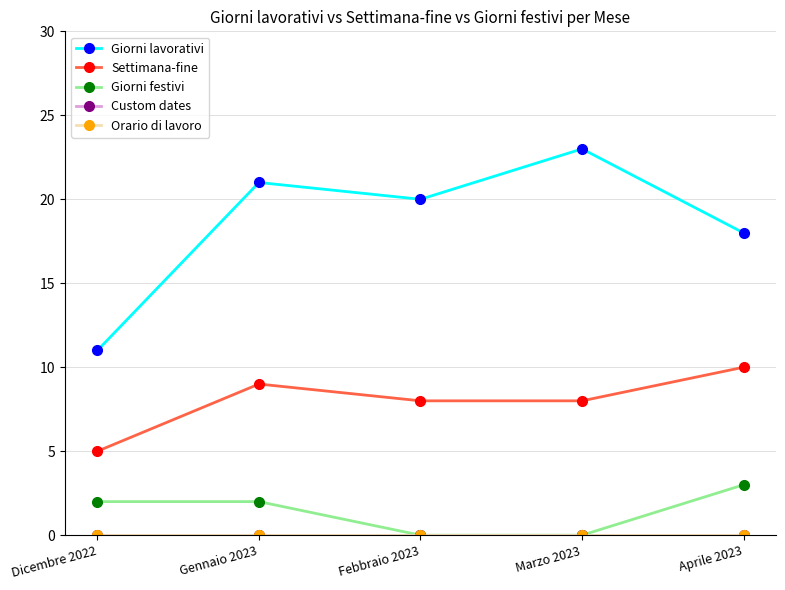

Does the chart have visible grid lines?

Yes